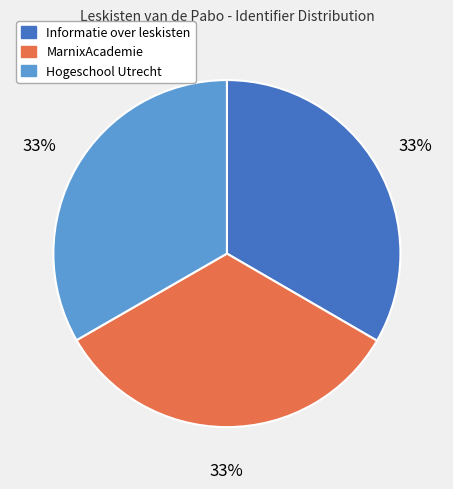

To the nearest percent, what is the combined percentage of Hogeschool Utrecht and Informatie over leskisten?

67%